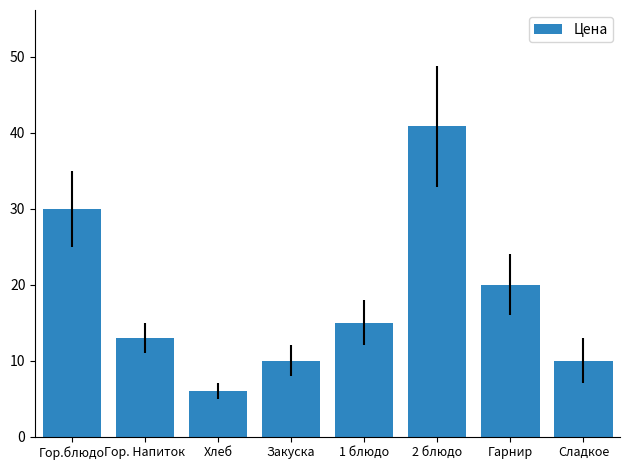

Where is the data nearest to the value 23?

Гарнир